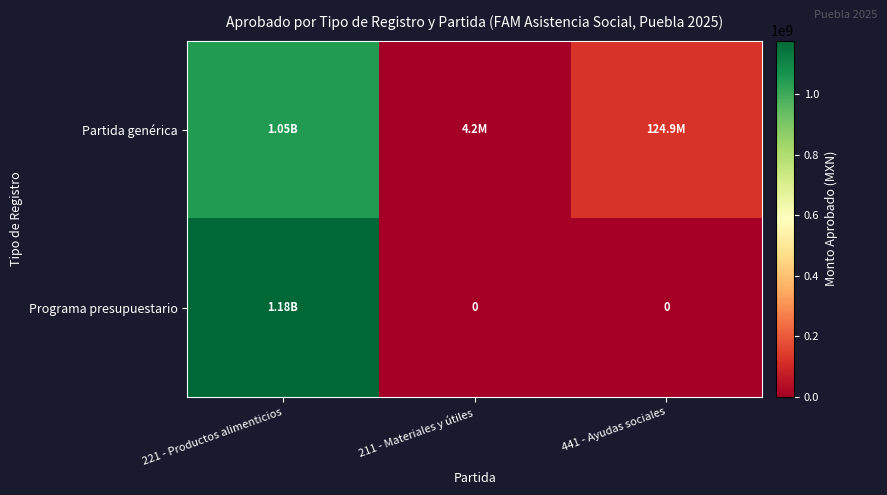

What is the total value across all series at 441 - Ayudas sociales?

124857933.0